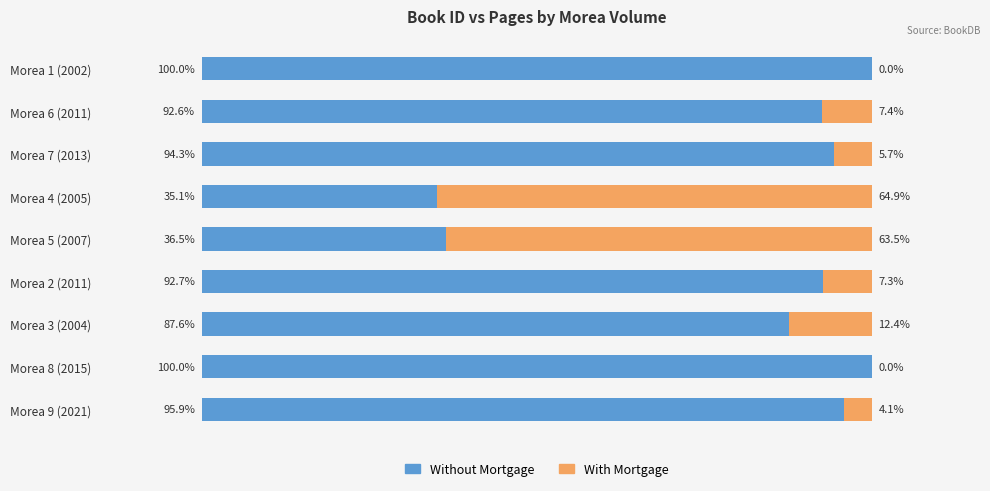

At which label is Without Mortgage closest to 67?

Morea 3 (2004)